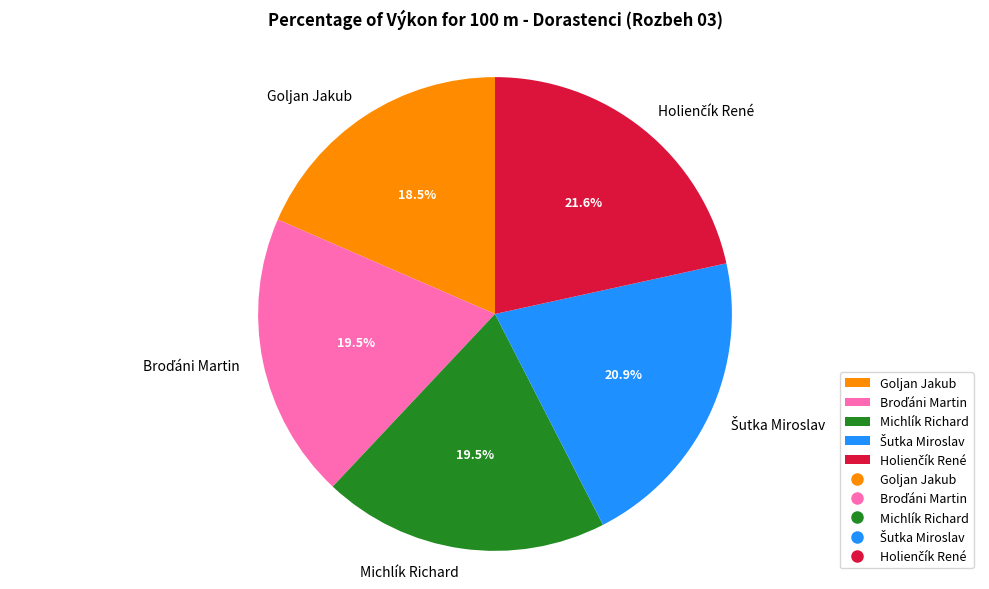

Does Michlík Richard account for over 50% of the chart?

No